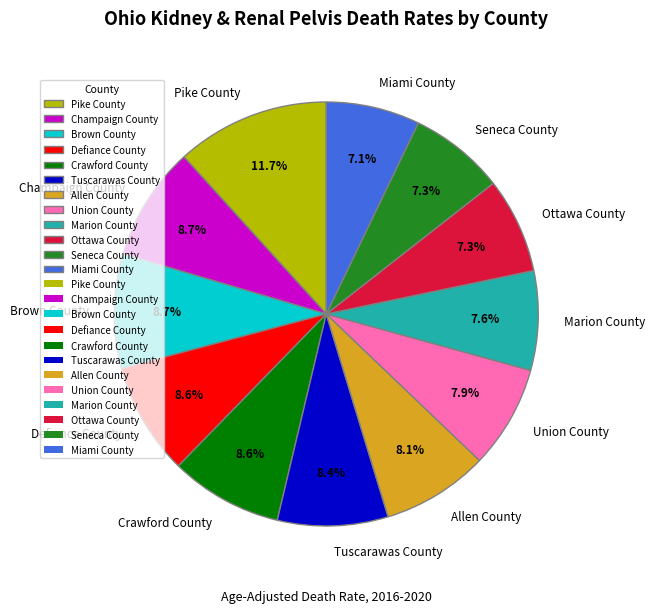

Is it true that Crawford County is 9% of the pie?

True